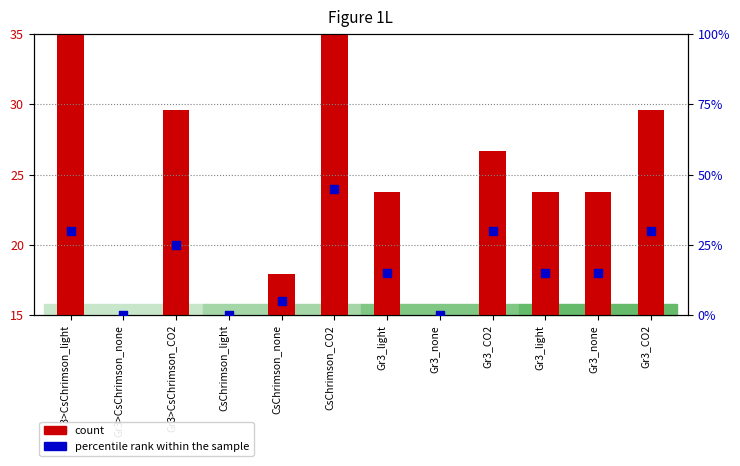

What are all the series names shown in the legend?

count, percentile rank within the sample